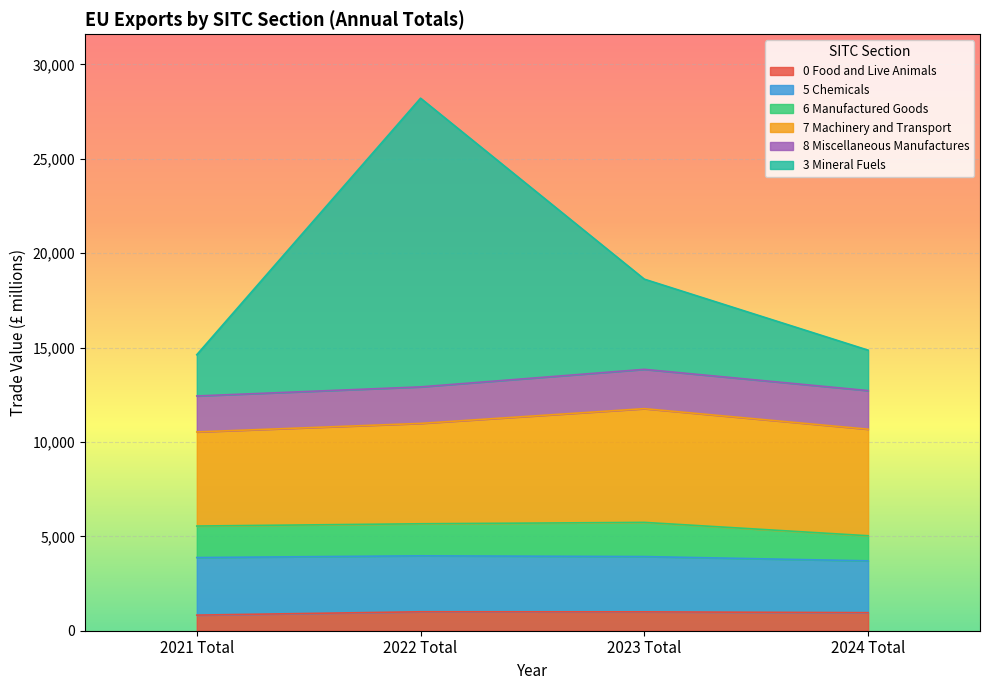

At which category is the sum across all series the highest?

2022 Total